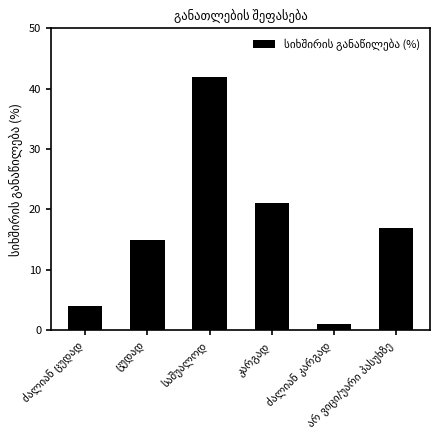

What is the difference between the maximum and minimum values?

41